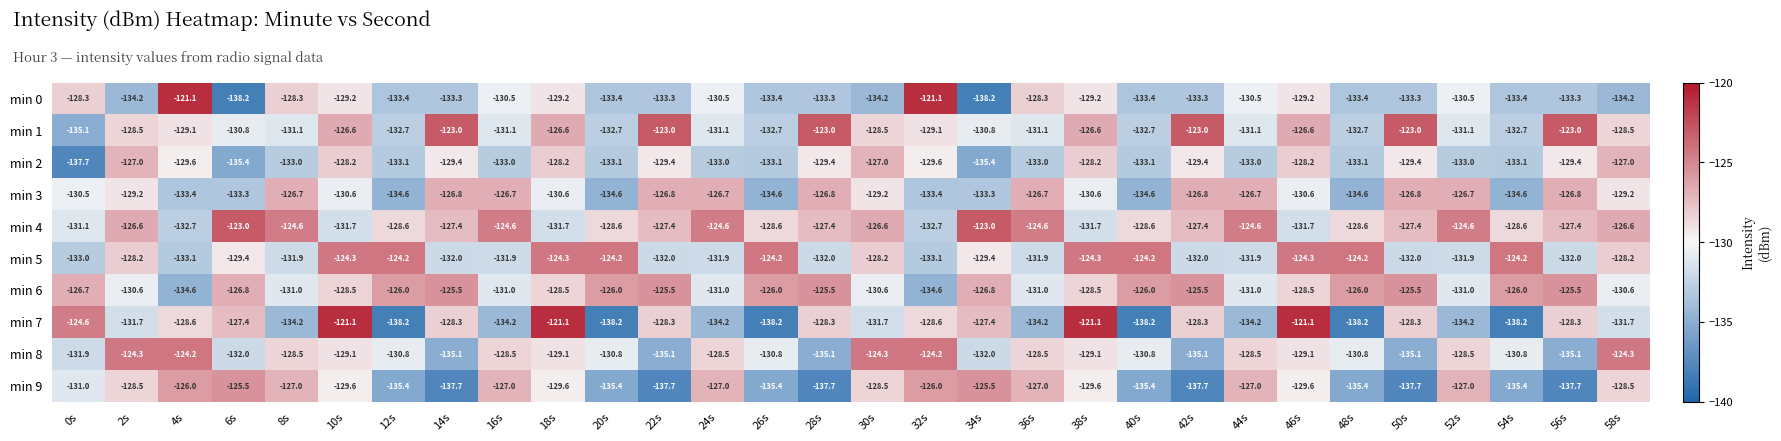

Between 4s and 58s, which series saw the biggest shift?

min 0